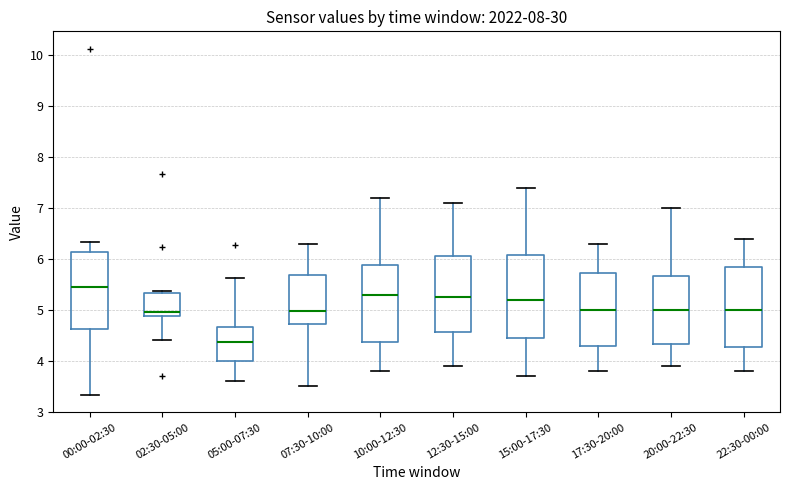

Reading left to right, transcribe this box plot: for each box, give where its median line is, the range the box spans, and where its two whiskers end, as read against the y-axis. The values are not printed on the chart, so give them approximately, as read against the axis.

00:00-02:30: median 5.5, box 4.6 to 6.1, whiskers 3.3 to 6.3
02:30-05:00: median 5.0, box 4.9 to 5.3, whiskers 4.4 to 5.4
05:00-07:30: median 4.4, box 4.0 to 4.7, whiskers 3.6 to 5.6
07:30-10:00: median 5.0, box 4.7 to 5.7, whiskers 3.5 to 6.3
10:00-12:30: median 5.3, box 4.4 to 5.9, whiskers 3.8 to 7.2
12:30-15:00: median 5.3, box 4.6 to 6.1, whiskers 3.9 to 7.1
15:00-17:30: median 5.2, box 4.5 to 6.1, whiskers 3.7 to 7.4
17:30-20:00: median 5.0, box 4.3 to 5.7, whiskers 3.8 to 6.3
20:00-22:30: median 5.0, box 4.3 to 5.7, whiskers 3.9 to 7.0
22:30-00:00: median 5.0, box 4.3 to 5.9, whiskers 3.8 to 6.4